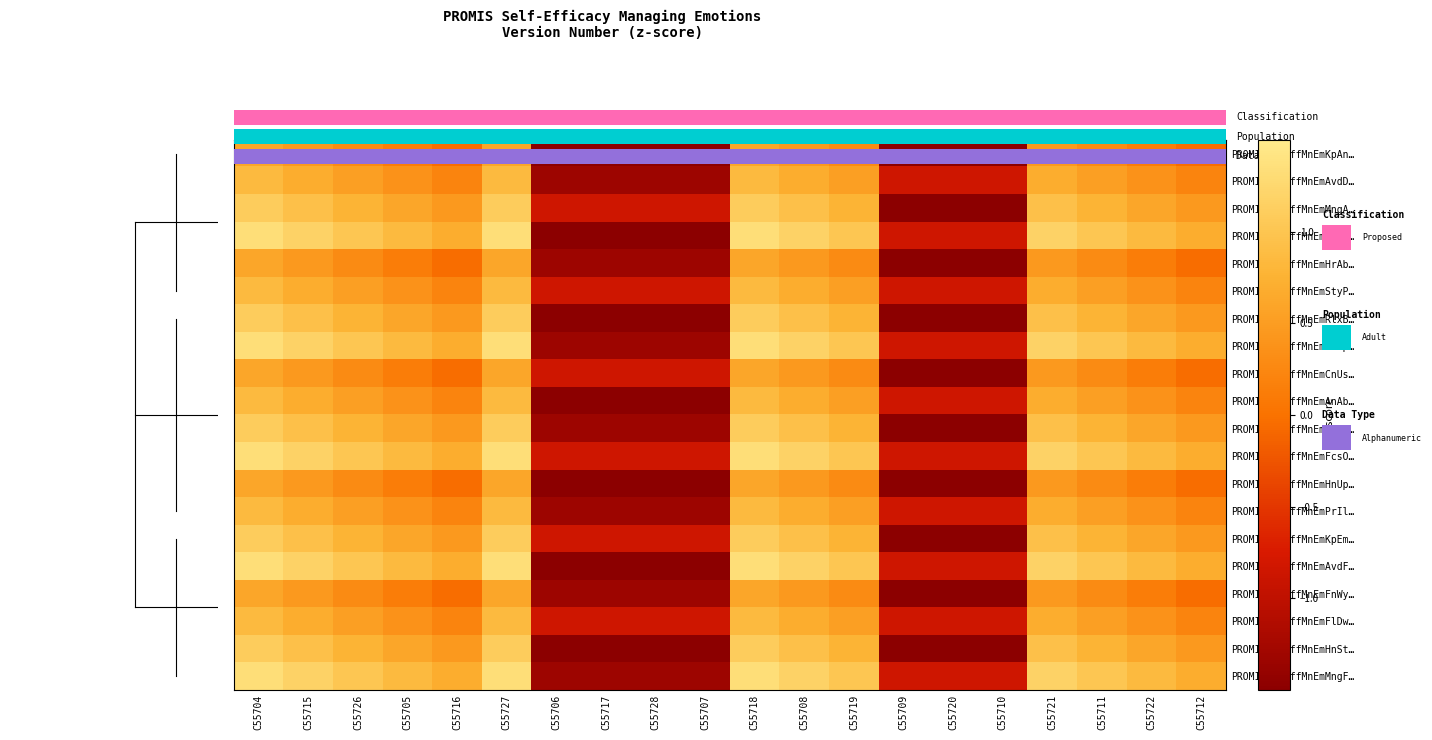

Reading left to right, extract all data points from this chart.

PROMISSlfEffMnEmKpAn…: C55704=0.6	C55715=0.4	C55726=0.3	C55705=0.1	C55716=-0.0	C55727=0.6	C55706=-1.8	C55717=-1.8	C55728=-1.8	C55707=-1.8	C55718=0.6	C55708=0.4	C55719=0.3	C55709=-1.5	C55720=-1.5	C55710=-1.5	C55721=0.4	C55711=0.3	C55722=0.1	C55712=-0.0
PROMISSlfEffMnEmAvdD…: C55704=0.8	C55715=0.7	C55726=0.5	C55705=0.4	C55716=0.2	C55727=0.8	C55706=-1.3	C55717=-1.3	C55728=-1.3	C55707=-1.3	C55718=0.8	C55708=0.7	C55719=0.5	C55709=-0.8	C55720=-0.8	C55710=-0.8	C55721=0.7	C55711=0.5	C55722=0.4	C55712=0.2
PROMISSlfEffMnEmMngA…: C55704=1.1	C55715=0.9	C55726=0.8	C55705=0.6	C55716=0.4	C55727=1.1	C55706=-0.8	C55717=-0.8	C55728=-0.8	C55707=-0.8	C55718=1.1	C55708=0.9	C55719=0.8	C55709=-1.5	C55720=-1.5	C55710=-1.5	C55721=0.9	C55711=0.8	C55722=0.6	C55712=0.4
PROMISSlfEffMnEmRlxD…: C55704=1.3	C55715=1.2	C55726=1.0	C55705=0.8	C55716=0.7	C55727=1.3	C55706=-1.8	C55717=-1.8	C55728=-1.8	C55707=-1.8	C55718=1.3	C55708=1.2	C55719=1.0	C55709=-0.8	C55720=-0.8	C55710=-0.8	C55721=1.2	C55711=1.0	C55722=0.8	C55712=0.7
PROMISSlfEffMnEmHrAb…: C55704=0.6	C55715=0.4	C55726=0.3	C55705=0.1	C55716=-0.0	C55727=0.6	C55706=-1.3	C55717=-1.3	C55728=-1.3	C55707=-1.3	C55718=0.6	C55708=0.4	C55719=0.3	C55709=-1.5	C55720=-1.5	C55710=-1.5	C55721=0.4	C55711=0.3	C55722=0.1	C55712=-0.0
PROMISSlfEffMnEmStyP…: C55704=0.8	C55715=0.7	C55726=0.5	C55705=0.4	C55716=0.2	C55727=0.8	C55706=-0.8	C55717=-0.8	C55728=-0.8	C55707=-0.8	C55718=0.8	C55708=0.7	C55719=0.5	C55709=-0.8	C55720=-0.8	C55710=-0.8	C55721=0.7	C55711=0.5	C55722=0.4	C55712=0.2
PROMISSlfEffMnEmRlxB…: C55704=1.1	C55715=0.9	C55726=0.8	C55705=0.6	C55716=0.4	C55727=1.1	C55706=-1.8	C55717=-1.8	C55728=-1.8	C55707=-1.8	C55718=1.1	C55708=0.9	C55719=0.8	C55709=-1.5	C55720=-1.5	C55710=-1.5	C55721=0.9	C55711=0.8	C55722=0.6	C55712=0.4
PROMISSlfEffMnEmAvUp…: C55704=1.3	C55715=1.2	C55726=1.0	C55705=0.8	C55716=0.7	C55727=1.3	C55706=-1.3	C55717=-1.3	C55728=-1.3	C55707=-1.3	C55718=1.3	C55708=1.2	C55719=1.0	C55709=-0.8	C55720=-0.8	C55710=-0.8	C55721=1.2	C55711=1.0	C55722=0.8	C55712=0.7
PROMISSlfEffMnEmCnUs…: C55704=0.6	C55715=0.4	C55726=0.3	C55705=0.1	C55716=-0.0	C55727=0.6	C55706=-0.8	C55717=-0.8	C55728=-0.8	C55707=-0.8	C55718=0.6	C55708=0.4	C55719=0.3	C55709=-1.5	C55720=-1.5	C55710=-1.5	C55721=0.4	C55711=0.3	C55722=0.1	C55712=-0.0
PROMISSlfEffMnEmAnAb…: C55704=0.8	C55715=0.7	C55726=0.5	C55705=0.4	C55716=0.2	C55727=0.8	C55706=-1.8	C55717=-1.8	C55728=-1.8	C55707=-1.8	C55718=0.8	C55708=0.7	C55719=0.5	C55709=-0.8	C55720=-0.8	C55710=-0.8	C55721=0.7	C55711=0.5	C55722=0.4	C55712=0.2
PROMISSlfEffMnEmHnNe…: C55704=1.1	C55715=0.9	C55726=0.8	C55705=0.6	C55716=0.4	C55727=1.1	C55706=-1.3	C55717=-1.3	C55728=-1.3	C55707=-1.3	C55718=1.1	C55708=0.9	C55719=0.8	C55709=-1.5	C55720=-1.5	C55710=-1.5	C55721=0.9	C55711=0.8	C55722=0.6	C55712=0.4
PROMISSlfEffMnEmFcsO…: C55704=1.3	C55715=1.2	C55726=1.0	C55705=0.8	C55716=0.7	C55727=1.3	C55706=-0.8	C55717=-0.8	C55728=-0.8	C55707=-0.8	C55718=1.3	C55708=1.2	C55719=1.0	C55709=-0.8	C55720=-0.8	C55710=-0.8	C55721=1.2	C55711=1.0	C55722=0.8	C55712=0.7
PROMISSlfEffMnEmHnUp…: C55704=0.6	C55715=0.4	C55726=0.3	C55705=0.1	C55716=-0.0	C55727=0.6	C55706=-1.8	C55717=-1.8	C55728=-1.8	C55707=-1.8	C55718=0.6	C55708=0.4	C55719=0.3	C55709=-1.5	C55720=-1.5	C55710=-1.5	C55721=0.4	C55711=0.3	C55722=0.1	C55712=-0.0
PROMISSlfEffMnEmPrIl…: C55704=0.8	C55715=0.7	C55726=0.5	C55705=0.4	C55716=0.2	C55727=0.8	C55706=-1.3	C55717=-1.3	C55728=-1.3	C55707=-1.3	C55718=0.8	C55708=0.7	C55719=0.5	C55709=-0.8	C55720=-0.8	C55710=-0.8	C55721=0.7	C55711=0.5	C55722=0.4	C55712=0.2
PROMISSlfEffMnEmKpEm…: C55704=1.1	C55715=0.9	C55726=0.8	C55705=0.6	C55716=0.4	C55727=1.1	C55706=-0.8	C55717=-0.8	C55728=-0.8	C55707=-0.8	C55718=1.1	C55708=0.9	C55719=0.8	C55709=-1.5	C55720=-1.5	C55710=-1.5	C55721=0.9	C55711=0.8	C55722=0.6	C55712=0.4
PROMISSlfEffMnEmAvdF…: C55704=1.3	C55715=1.2	C55726=1.0	C55705=0.8	C55716=0.7	C55727=1.3	C55706=-1.8	C55717=-1.8	C55728=-1.8	C55707=-1.8	C55718=1.3	C55708=1.2	C55719=1.0	C55709=-0.8	C55720=-0.8	C55710=-0.8	C55721=1.2	C55711=1.0	C55722=0.8	C55712=0.7
PROMISSlfEffMnEmFnWy…: C55704=0.6	C55715=0.4	C55726=0.3	C55705=0.1	C55716=-0.0	C55727=0.6	C55706=-1.3	C55717=-1.3	C55728=-1.3	C55707=-1.3	C55718=0.6	C55708=0.4	C55719=0.3	C55709=-1.5	C55720=-1.5	C55710=-1.5	C55721=0.4	C55711=0.3	C55722=0.1	C55712=-0.0
PROMISSlfEffMnEmFlDw…: C55704=0.8	C55715=0.7	C55726=0.5	C55705=0.4	C55716=0.2	C55727=0.8	C55706=-0.8	C55717=-0.8	C55728=-0.8	C55707=-0.8	C55718=0.8	C55708=0.7	C55719=0.5	C55709=-0.8	C55720=-0.8	C55710=-0.8	C55721=0.7	C55711=0.5	C55722=0.4	C55712=0.2
PROMISSlfEffMnEmHnSt…: C55704=1.1	C55715=0.9	C55726=0.8	C55705=0.6	C55716=0.4	C55727=1.1	C55706=-1.8	C55717=-1.8	C55728=-1.8	C55707=-1.8	C55718=1.1	C55708=0.9	C55719=0.8	C55709=-1.5	C55720=-1.5	C55710=-1.5	C55721=0.9	C55711=0.8	C55722=0.6	C55712=0.4
PROMISSlfEffMnEmMngF…: C55704=1.3	C55715=1.2	C55726=1.0	C55705=0.8	C55716=0.7	C55727=1.3	C55706=-1.3	C55717=-1.3	C55728=-1.3	C55707=-1.3	C55718=1.3	C55708=1.2	C55719=1.0	C55709=-0.8	C55720=-0.8	C55710=-0.8	C55721=1.2	C55711=1.0	C55722=0.8	C55712=0.7